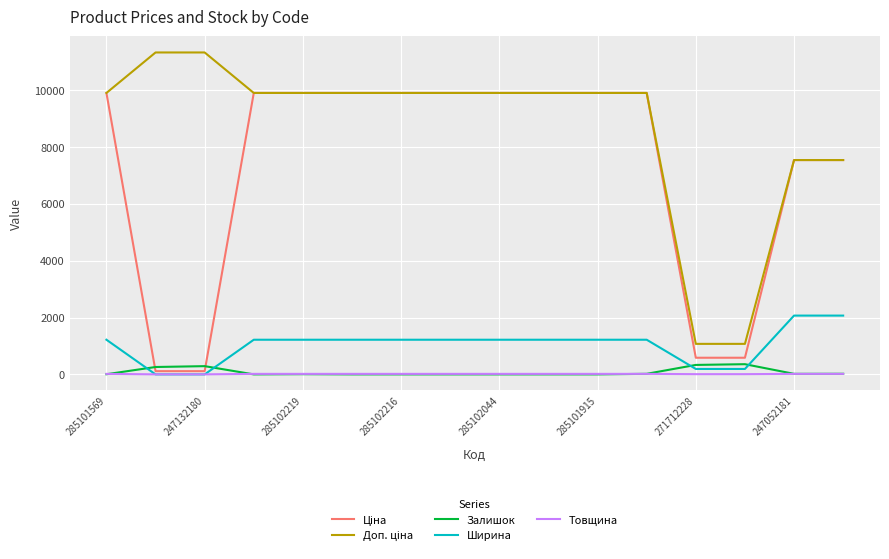

What is the greatest value displayed?

11334.0